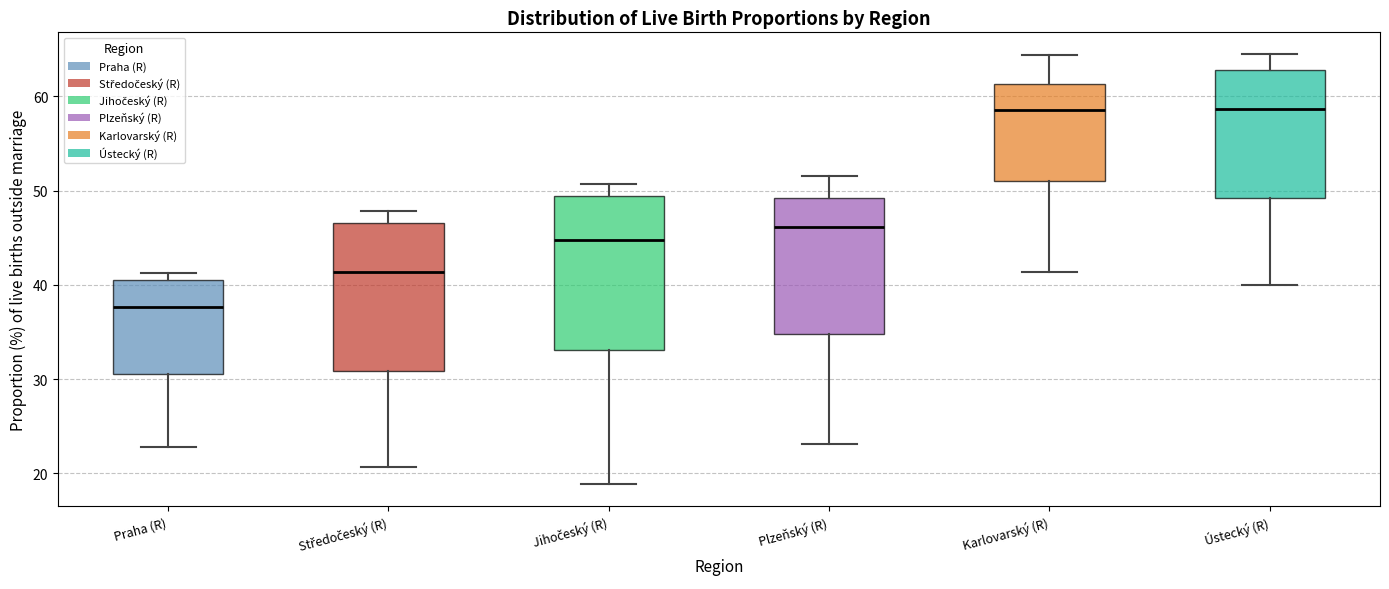

Reading left to right, read every box against the y-axis: the position of its median line, the range the box covers, and the ends of its whiskers. The values are not printed on the chart, so give them approximately, as read against the axis.

Praha (R): median 38, box 31 to 41, whiskers 23 to 41 (just above the box's upper edge)
Středočeský (R): median 41, box 31 to 47, whiskers 21 to 48
Jihočeský (R): median 45, box 33 to 49, whiskers 19 to 51
Plzeňský (R): median 46, box 35 to 49, whiskers 23 to 52
Karlovarský (R): median 59, box 51 to 61, whiskers 41 to 64
Ústecký (R): median 59, box 49 to 63, whiskers 40 to 65